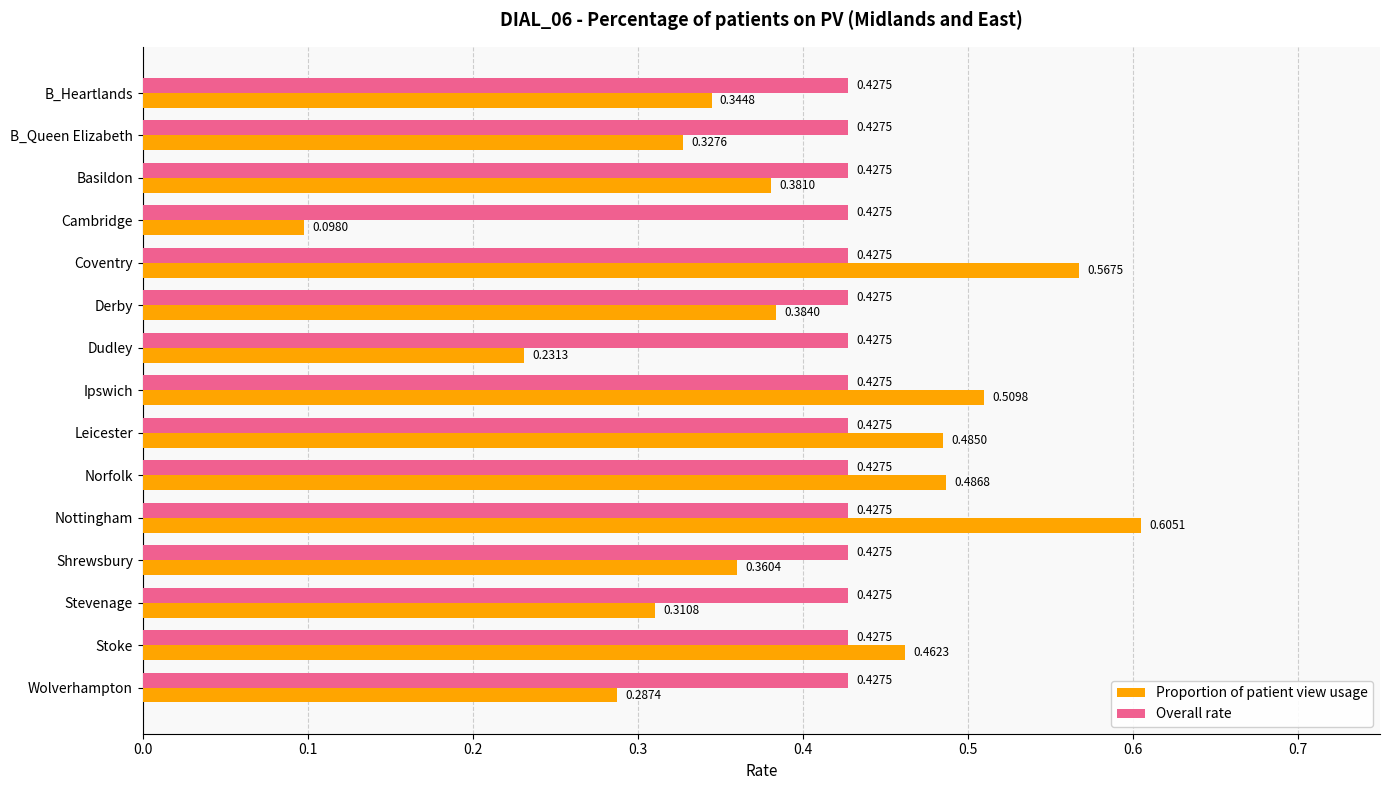

Between B_Queen Elizabeth and Coventry, which series saw the biggest shift?

Proportion of patient view usage